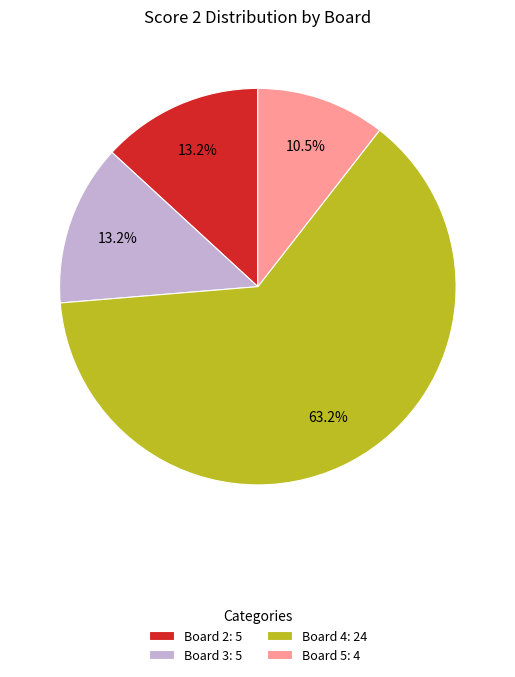

Which category has the biggest portion of the pie?

Board 4: 24